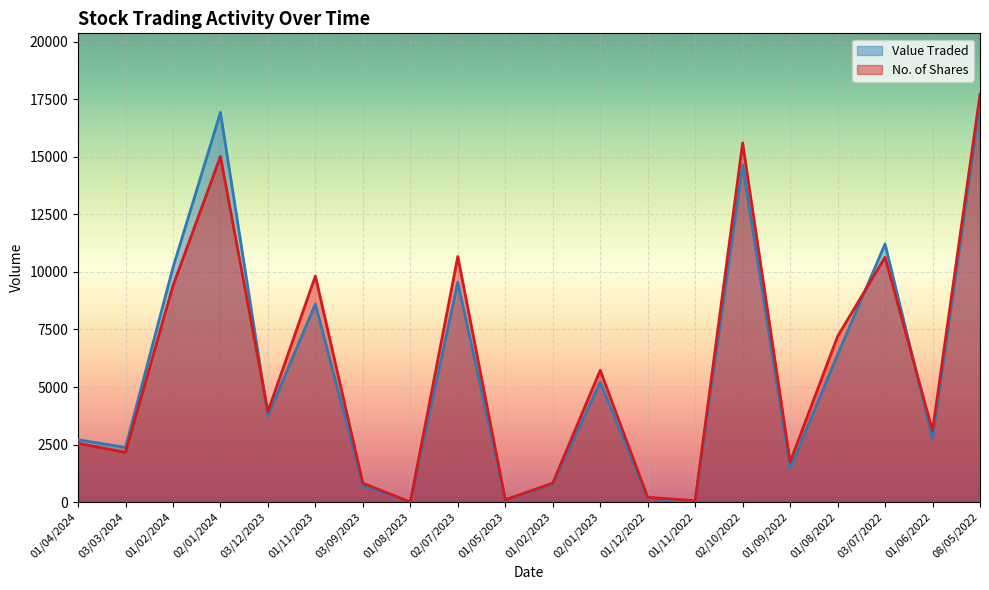

At how many categories does at least one series exceed 10640?

5